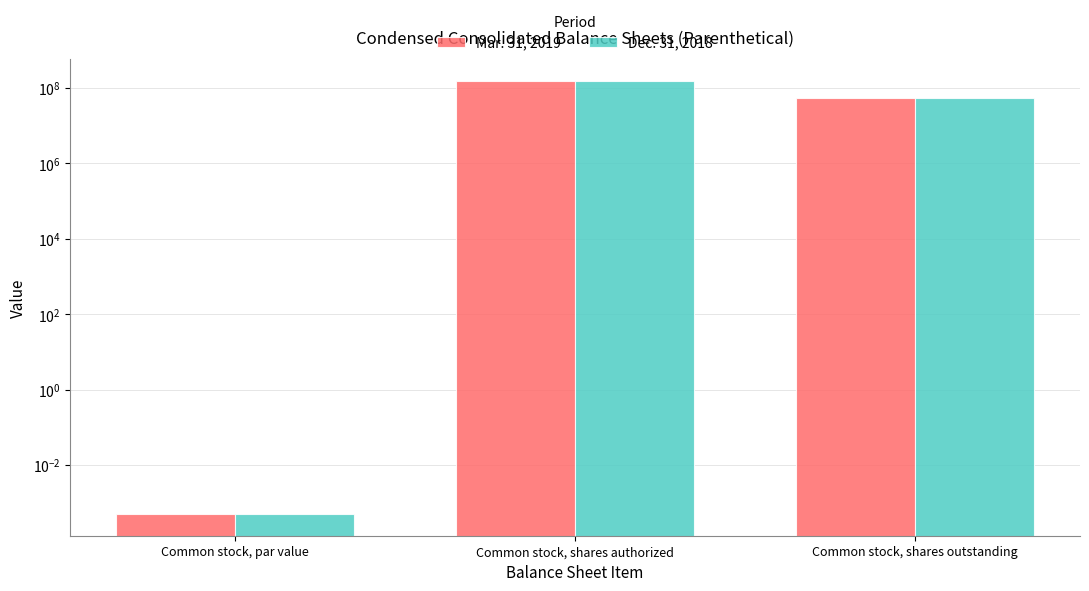

Does the chart contain any negative values?

No